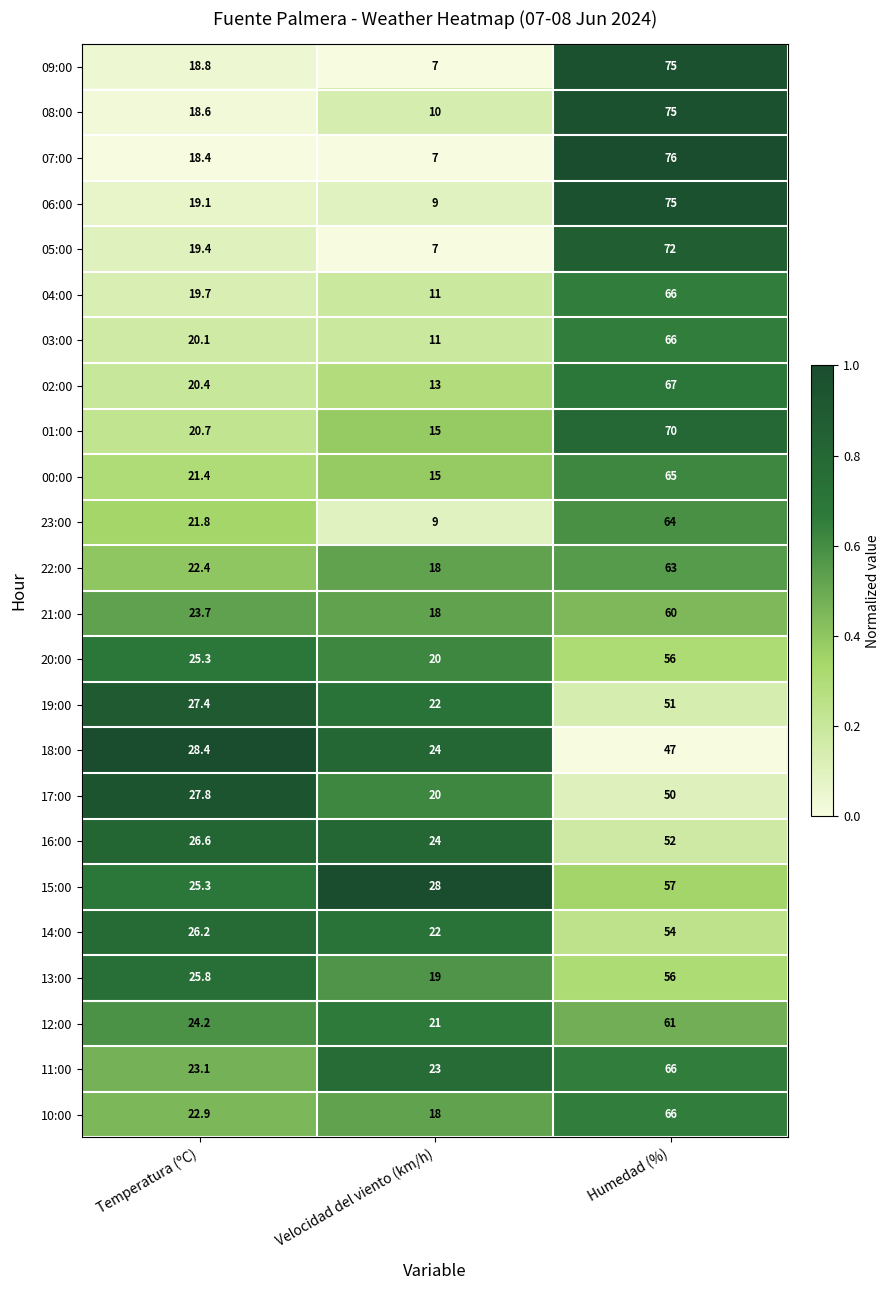

The 06:00 series shows 9.0 at Velocidad del viento (km/h). True or false?

True